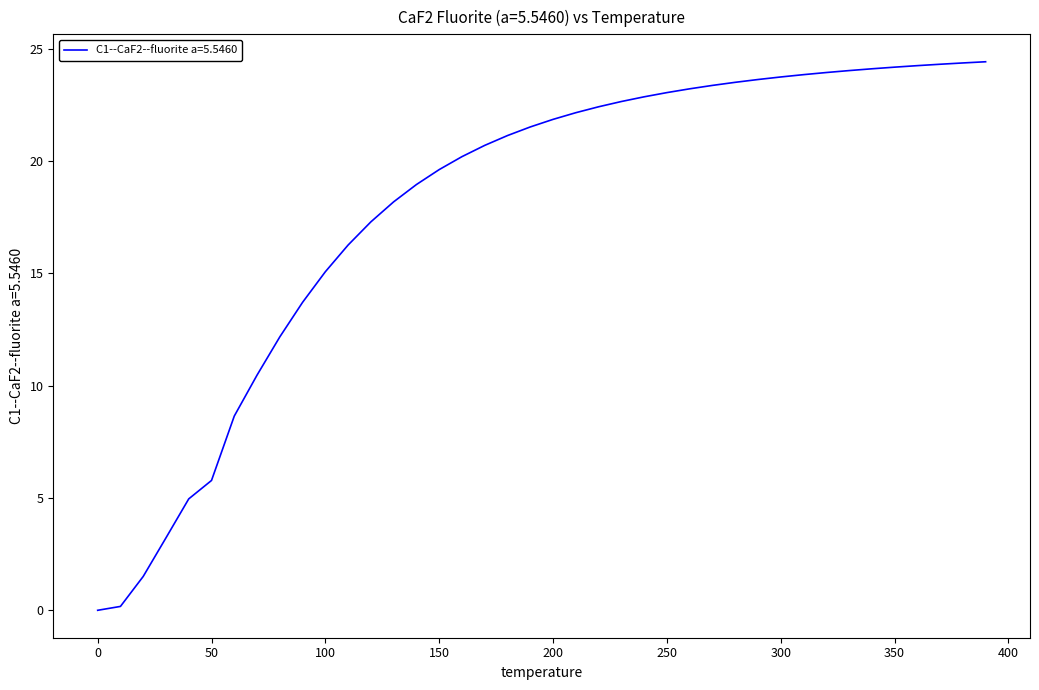

What is the greatest value displayed?

24.4